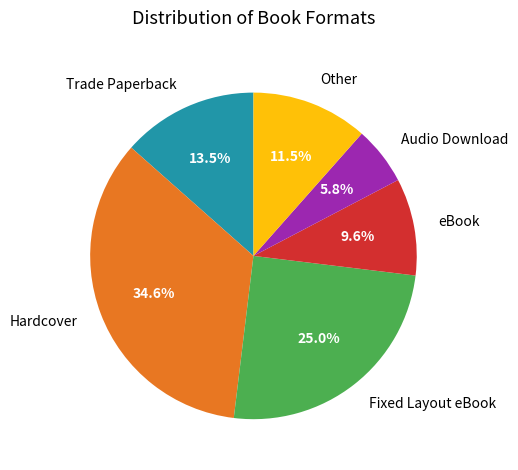

Which has a higher value, eBook or Hardcover?

Hardcover